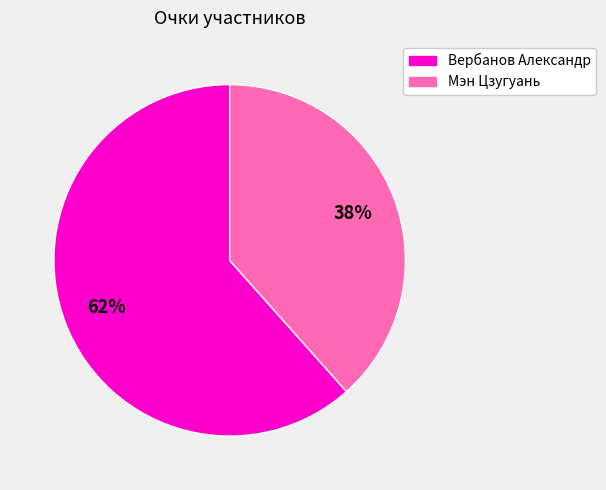

Combined, do Мэн Цзугуань and Вербанов Александр account for over 50%?

Yes